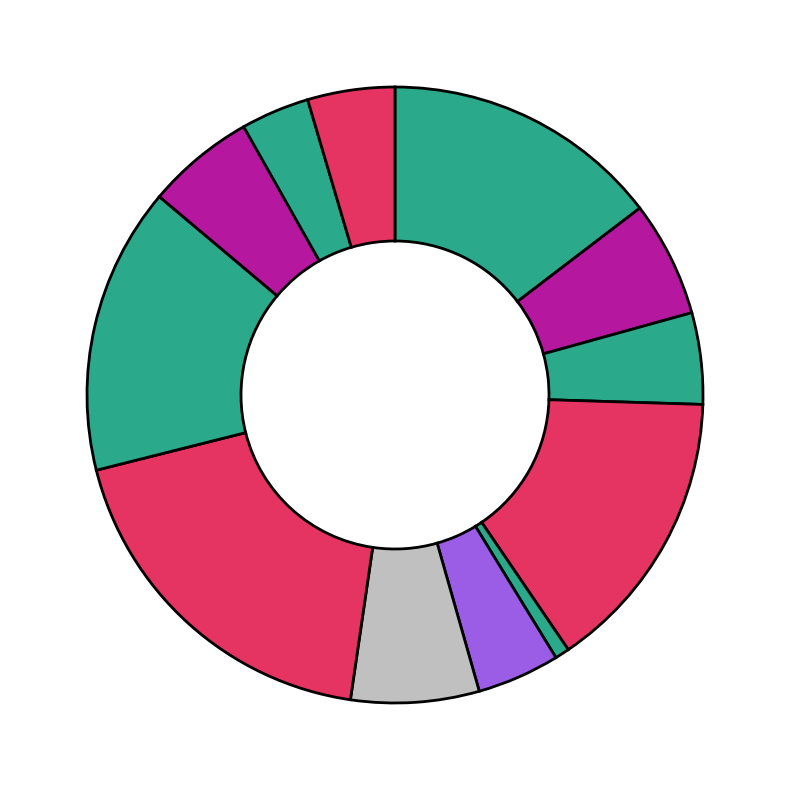

Rank the categories by value from lowest to highest.

горошек зелёный отварной, хлеб пшеничный, кондитерка, хлеб ржано -пшеничный, пшеничный, компот из сухофруктов, кофейный напиток со сгущеным молоком, Борщ из свежей капусты со сметаной, Рожки отварные, сосиска отварная, Каша рисовая рассыпчатая, котлета из мяса птицы